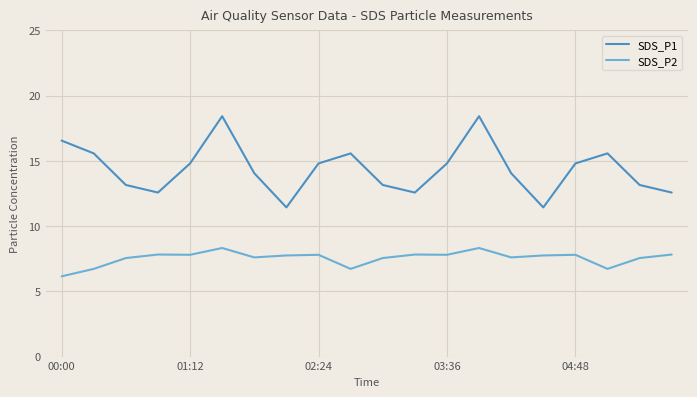

Which series has the largest total across all categories?

SDS_P1